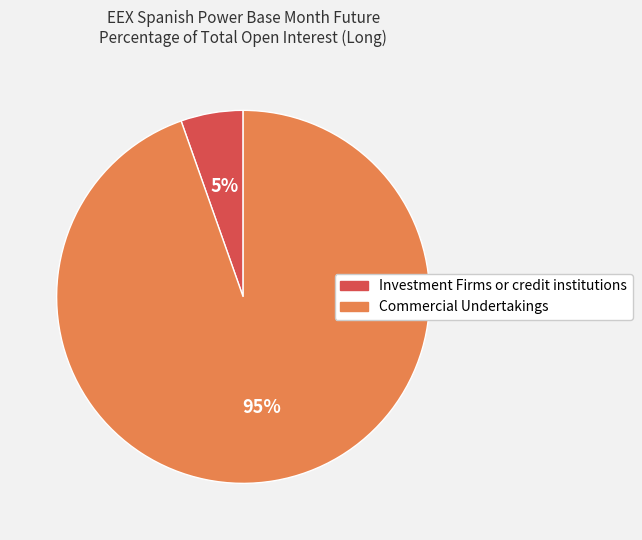

Combined, do Investment Firms or credit institutions and Commercial Undertakings account for over 50%?

Yes